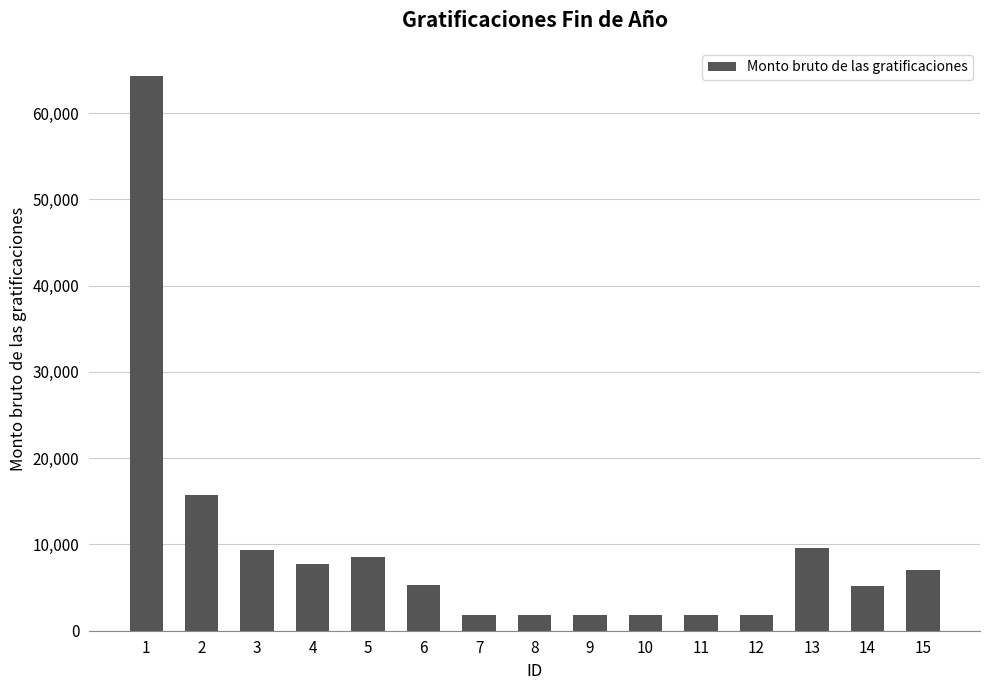

Does the chart contain any negative values?

No